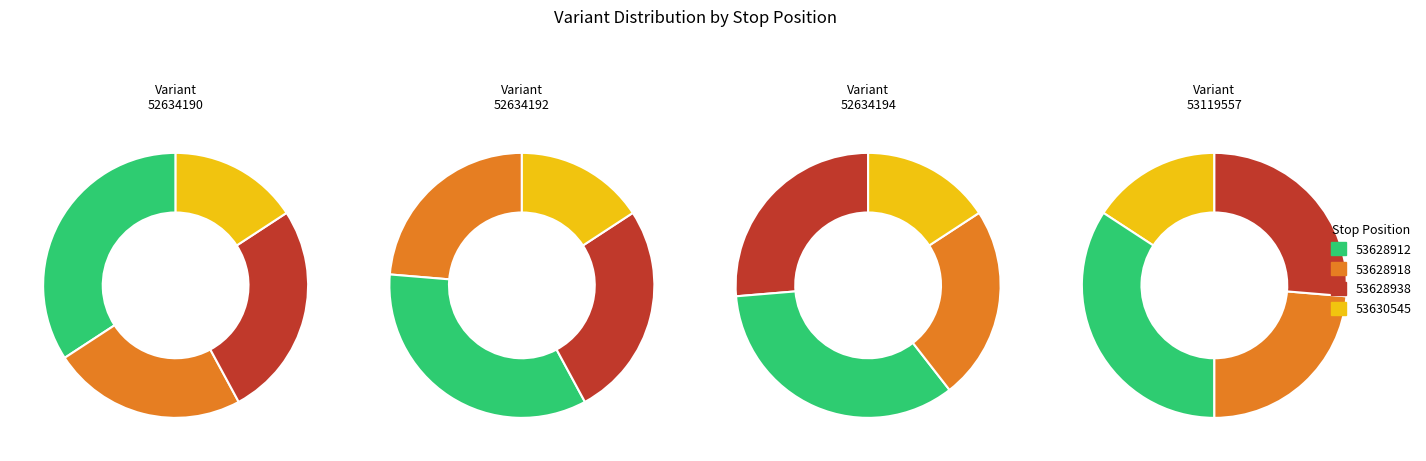

Is it true that 53628938 is 25% of the pie?

True